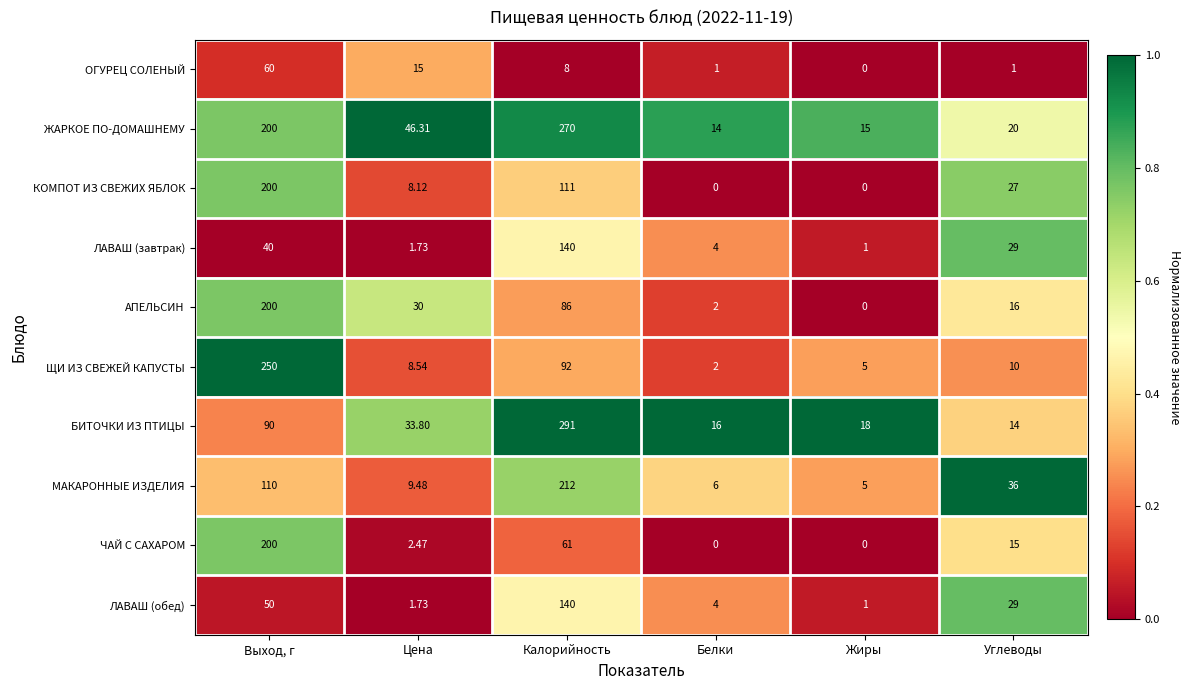

Rank the categories by БИТОЧКИ ИЗ ПТИЦЫ value from lowest to highest.

Углеводы, Белки, Жиры, Цена, Выход, г, Калорийность